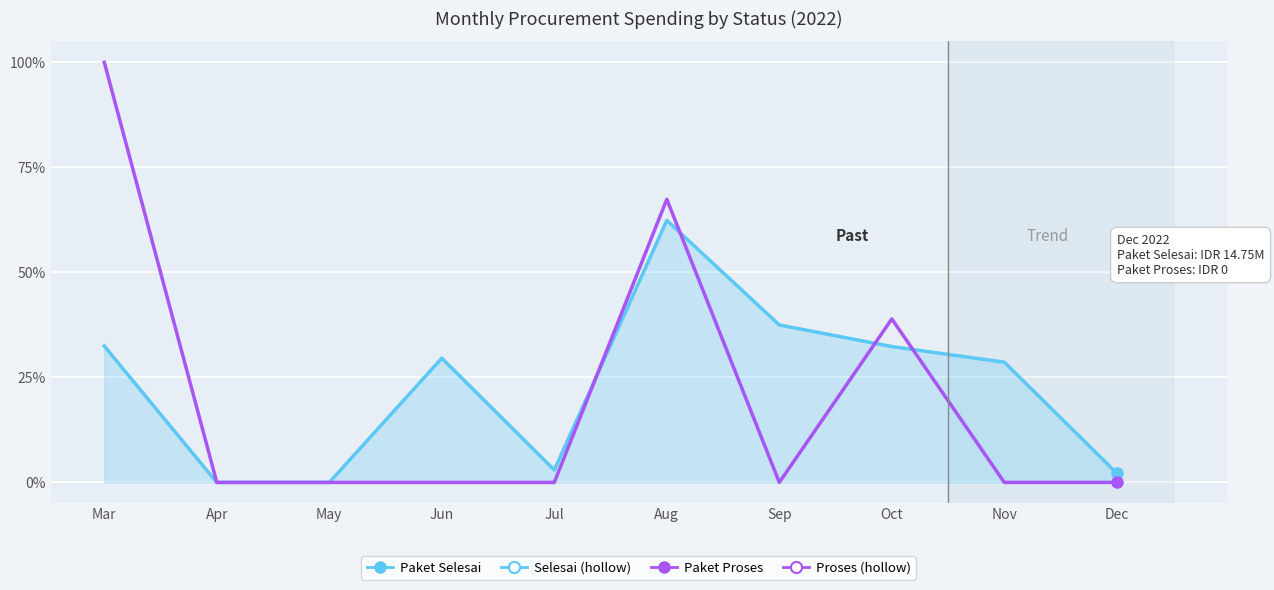

List the series in order of their peak value, lowest first.

Paket Selesai, Paket Proses